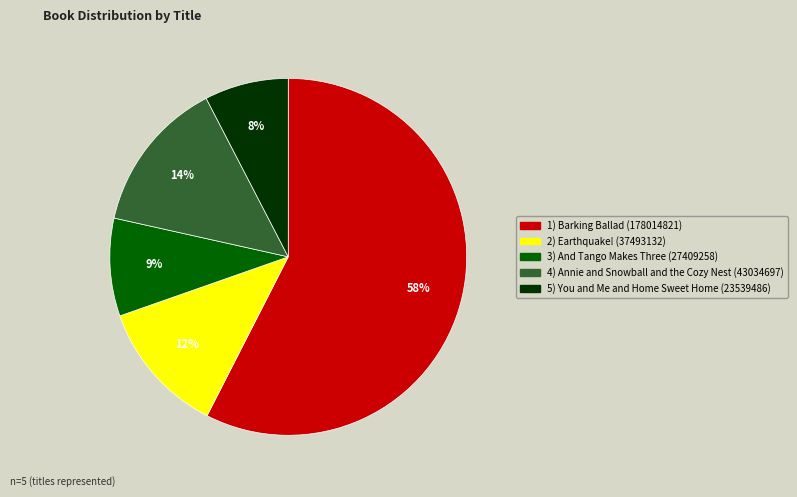

To the nearest percent, what is the difference between the largest and smallest slice percentages?

50%